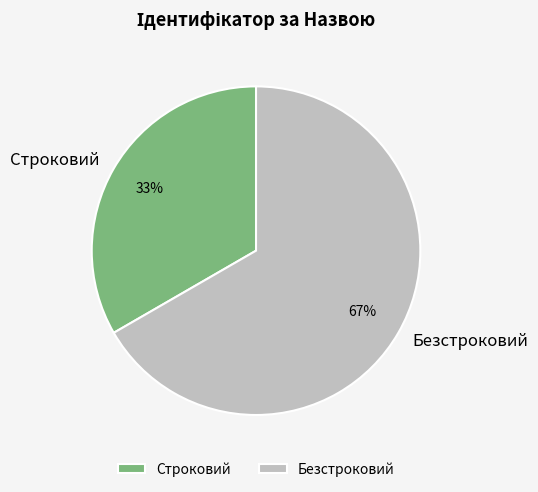

Between Строковий and Безстроковий, which is larger?

Безстроковий